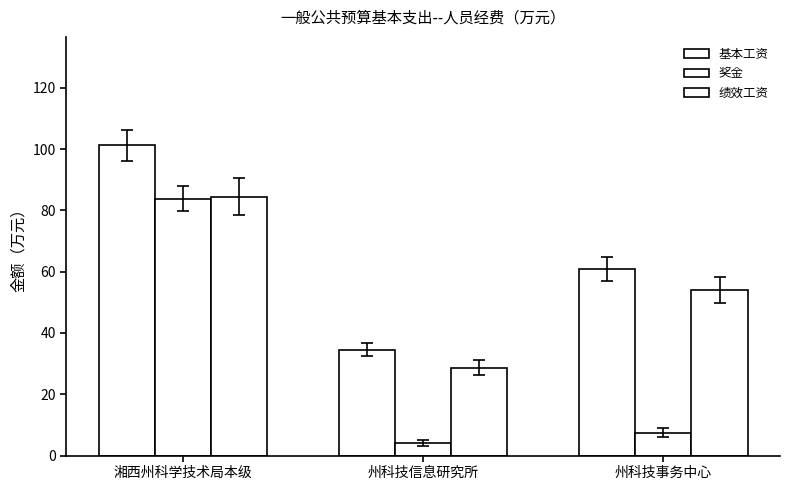

How many bars are there in total?

9